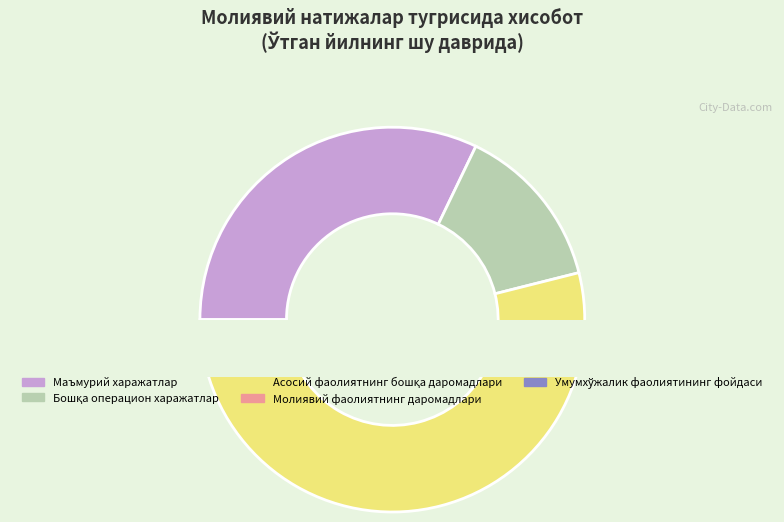

What is the largest slice in the pie chart?

Асосий фаолиятнинг бошқа даромадлари